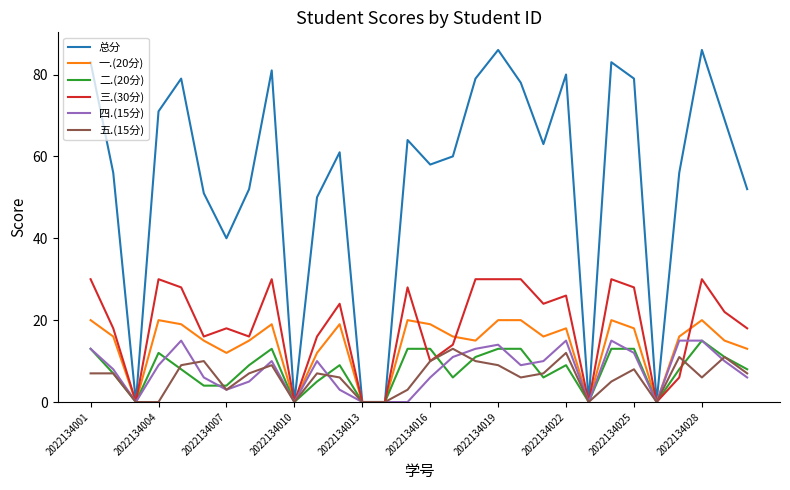

What is the sum of all 总分 values?

1617